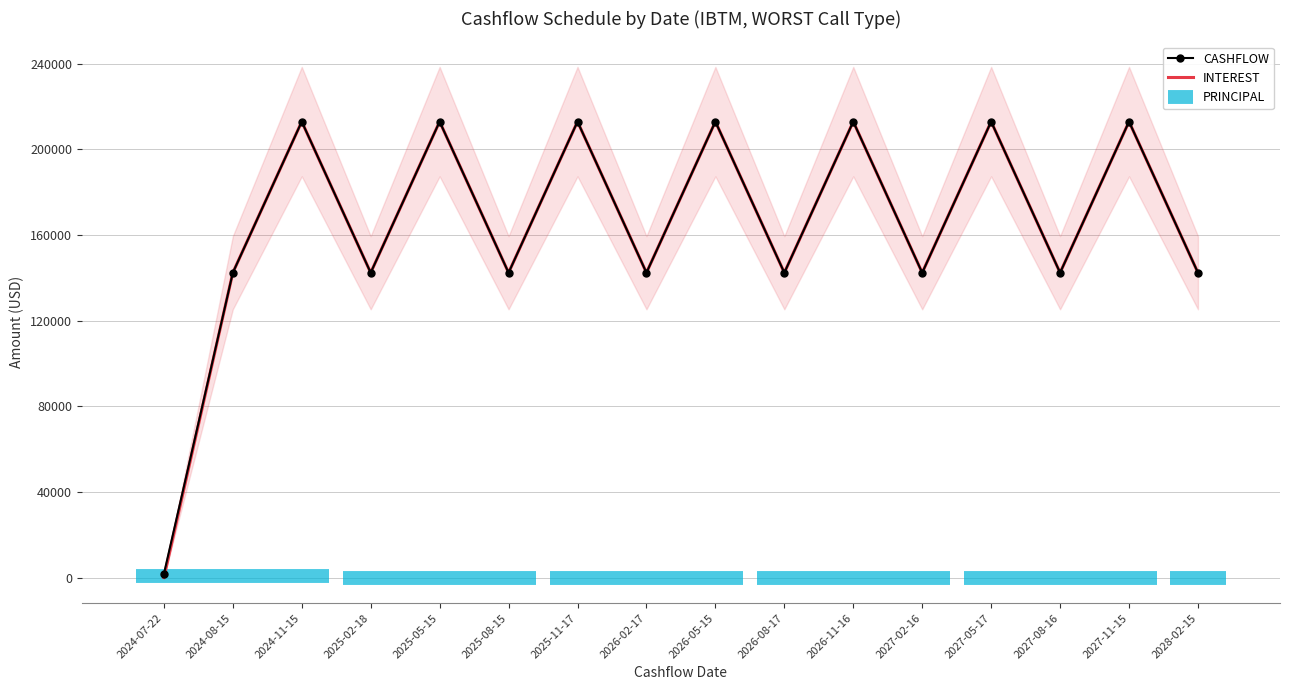

List the series in order of their peak value, highest first.

CASHFLOW, INTEREST